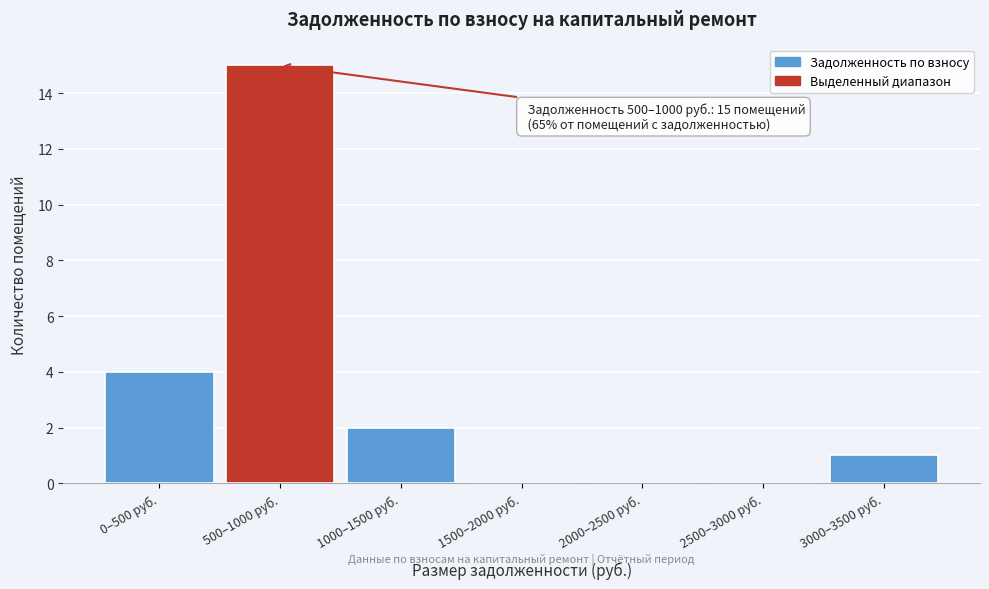

Reading left to right, extract all data points from this chart.

0–500 руб.=4	500–1000 руб.=15	1000–1500 руб.=2	1500–2000 руб.=0	2000–2500 руб.=0	2500–3000 руб.=0	3000–3500 руб.=1